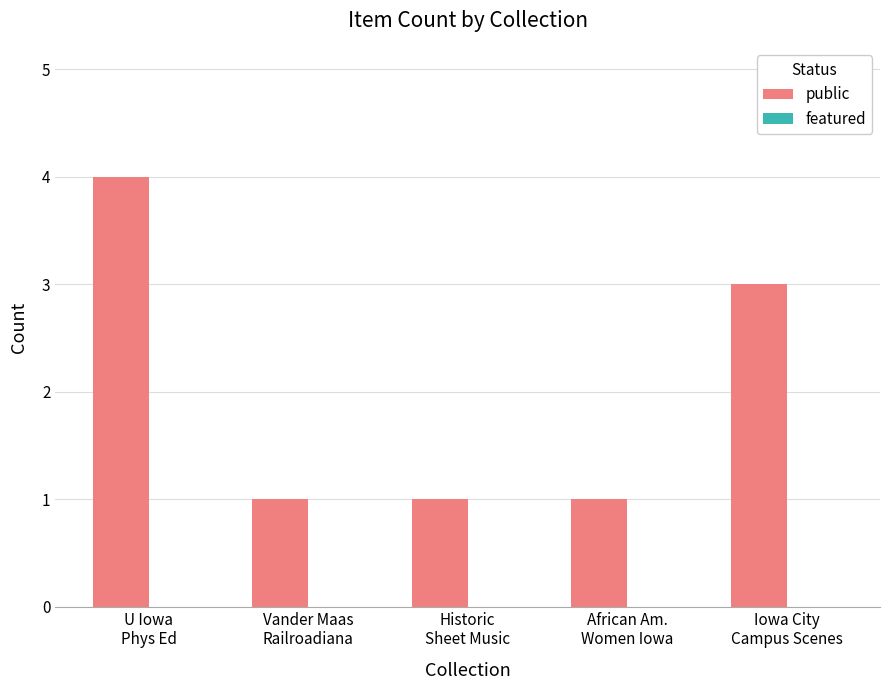

Reading right to left, what are all the values shown in this chart?

3	1	1	1	4